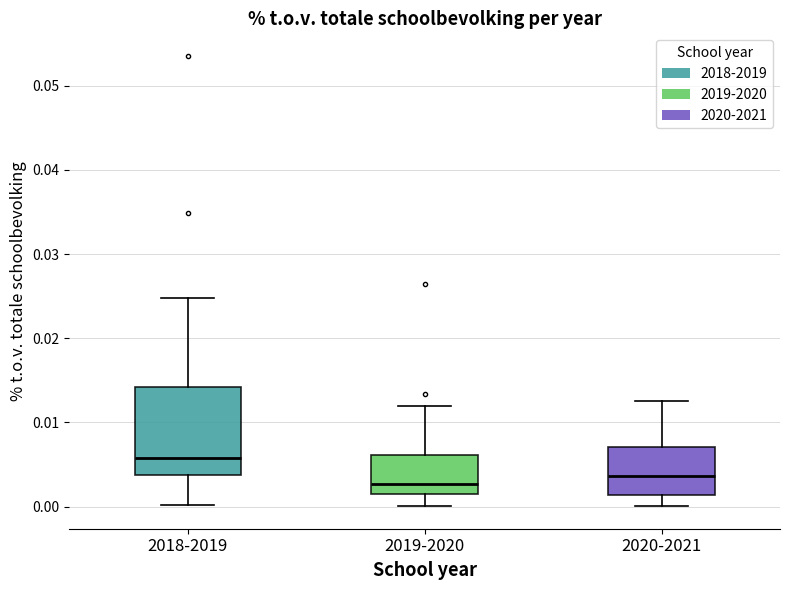

Comparing the boxes themselves (not the whiskers), which one is the tallest?

2018-2019